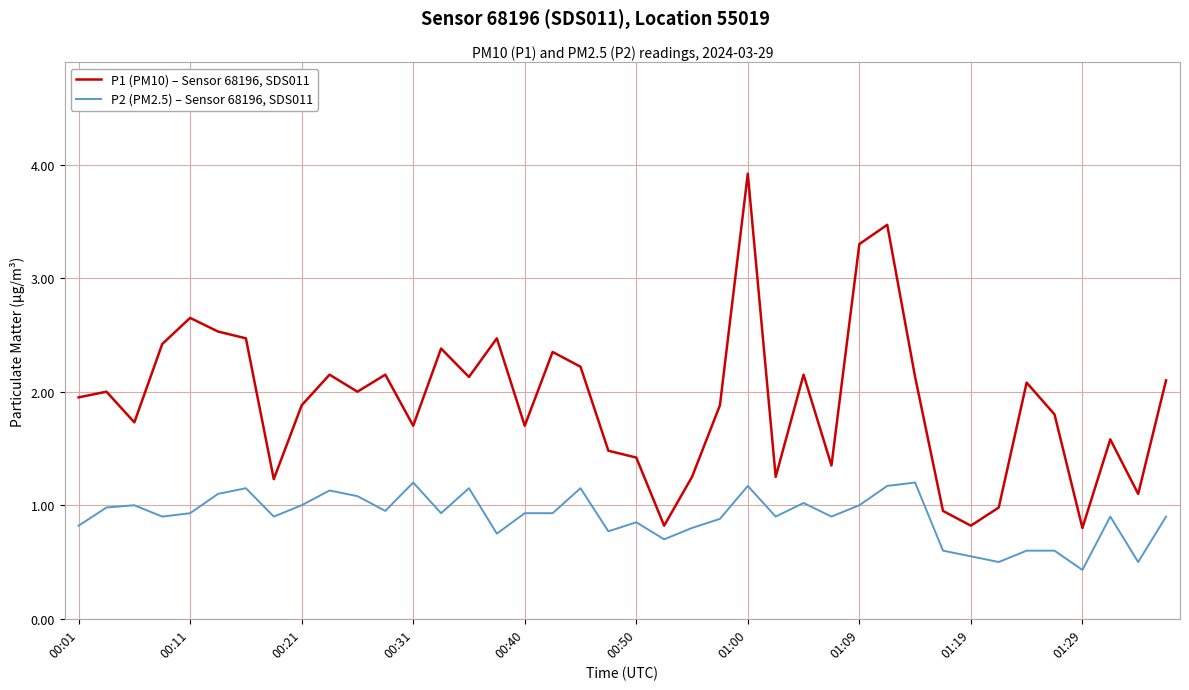

What is the greatest value displayed?

3.9